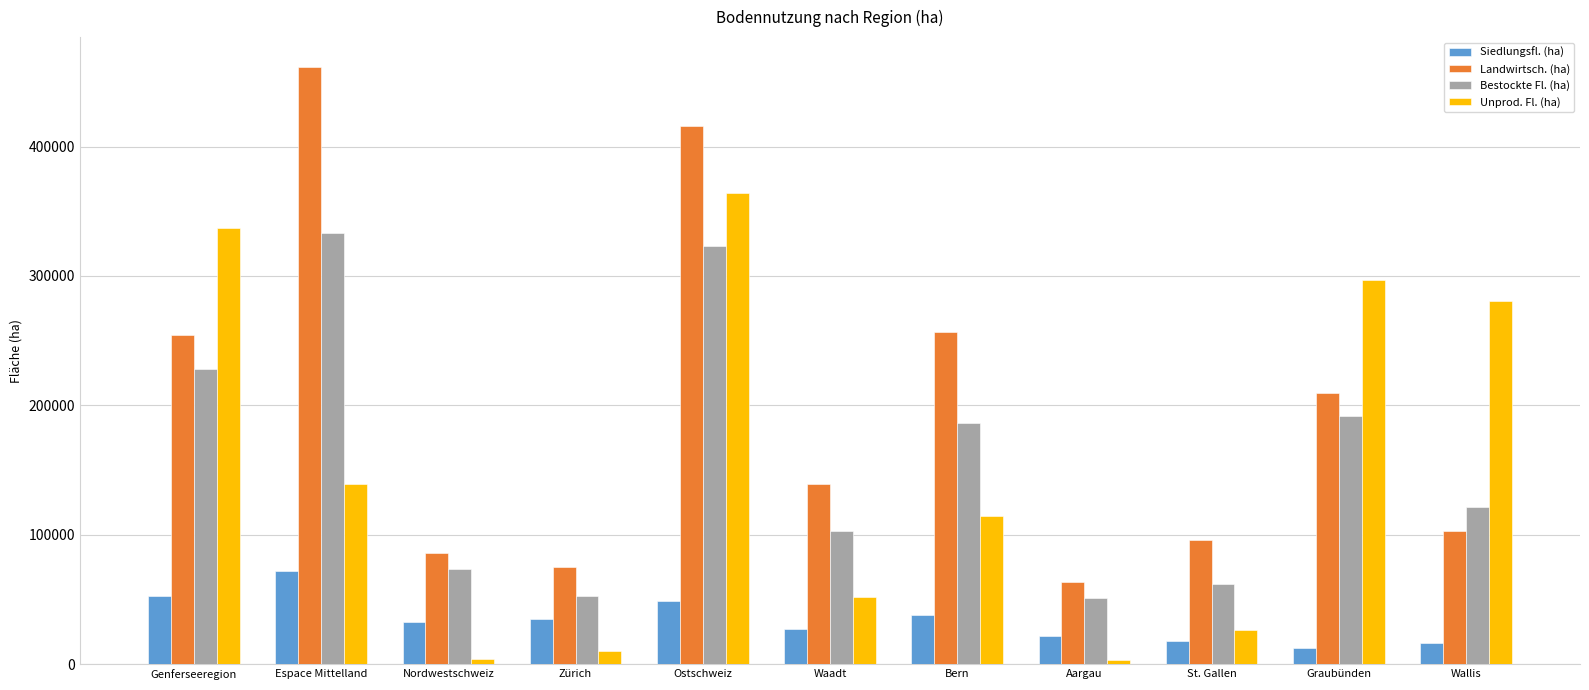

True or false: Bestockte Fl. (ha) has a value of 25605 at Aargau.

False